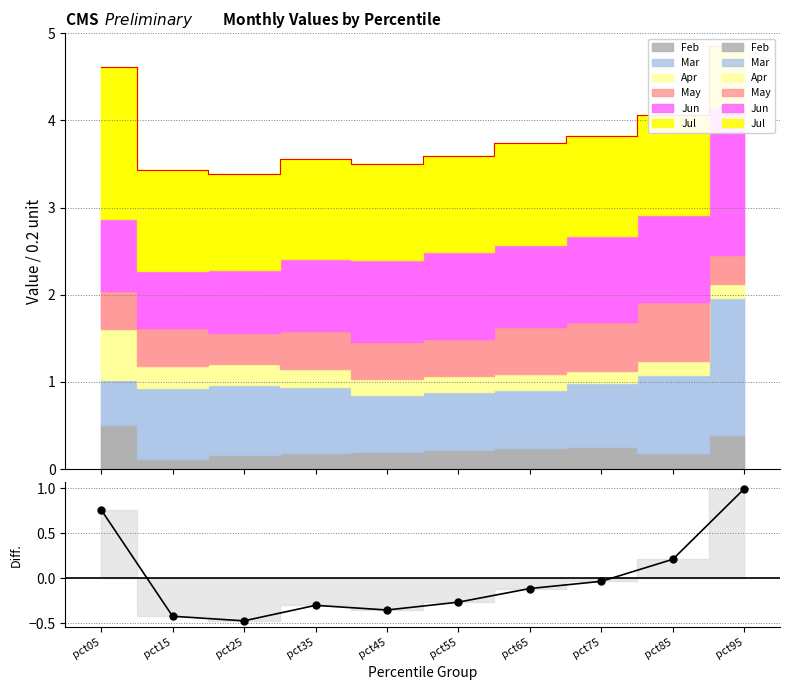

At which category does the data reach its first local valley?

pct25